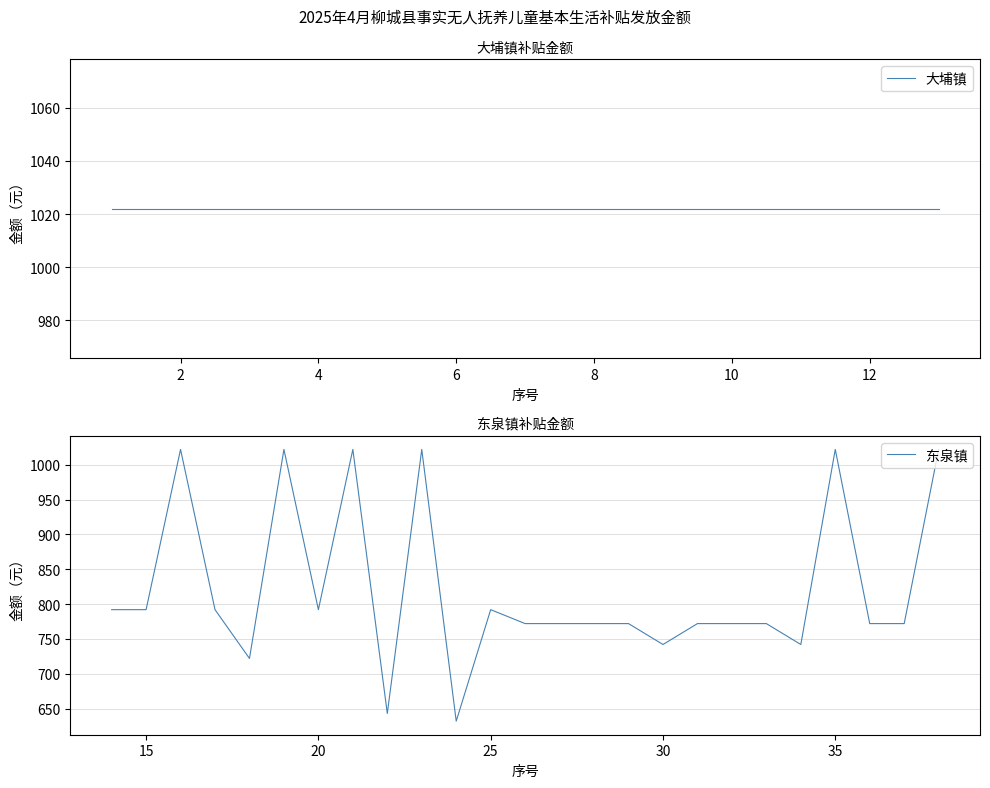

What is the average value?

821